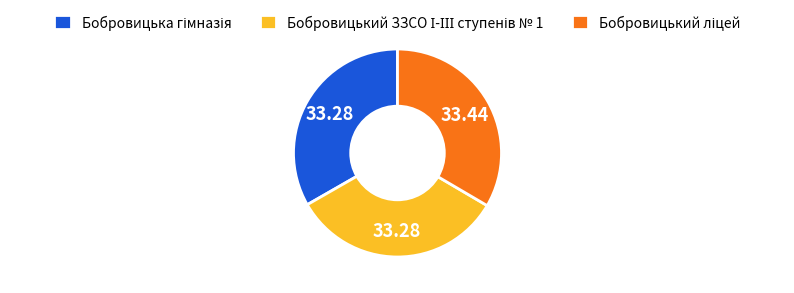

Count the number of slices in the pie.

3